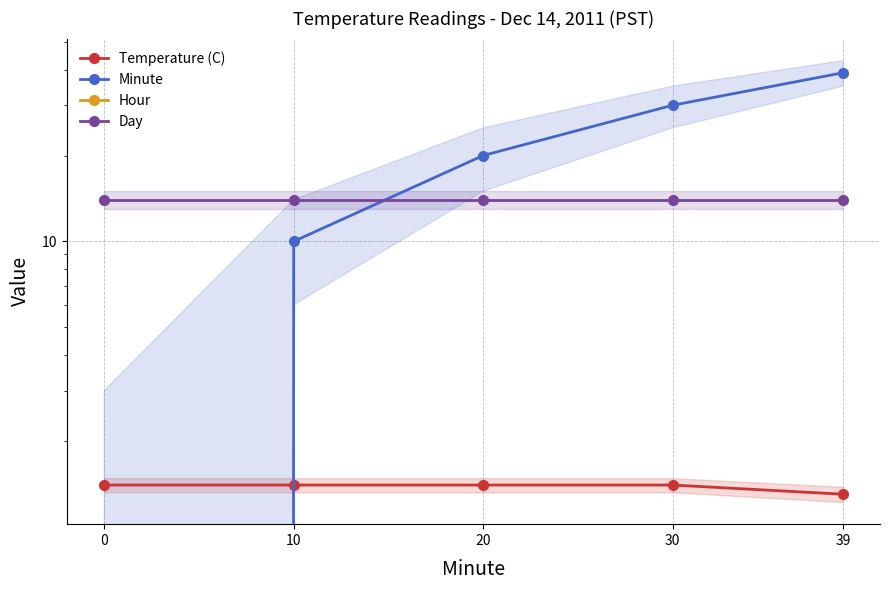

Does the chart have visible grid lines?

Yes